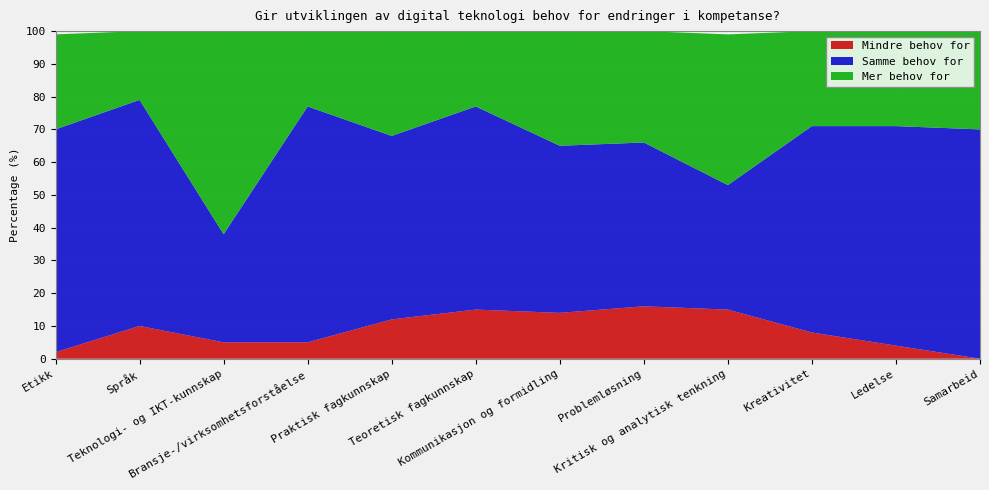

Reading left to right, what are all the values shown in this chart?

Mindre behov for: Etikk=2	Språk=10	Teknologi- og IKT-kunnskap=5	Bransje-/virksomhetsforståelse=5	Praktisk fagkunnskap=12	Teoretisk fagkunnskap=15	Kommunikasjon og formidling=14	Problemløsning=16	Kritisk og analytisk tenkning=15	Kreativitet=8	Ledelse=4	Samarbeid=0
Samme behov for: Etikk=68	Språk=69	Teknologi- og IKT-kunnskap=33	Bransje-/virksomhetsforståelse=72	Praktisk fagkunnskap=56	Teoretisk fagkunnskap=62	Kommunikasjon og formidling=51	Problemløsning=50	Kritisk og analytisk tenkning=38	Kreativitet=63	Ledelse=67	Samarbeid=70
Mer behov for: Etikk=29	Språk=21	Teknologi- og IKT-kunnskap=63	Bransje-/virksomhetsforståelse=23	Praktisk fagkunnskap=32	Teoretisk fagkunnskap=23	Kommunikasjon og formidling=35	Problemløsning=34	Kritisk og analytisk tenkning=46	Kreativitet=29	Ledelse=29	Samarbeid=30